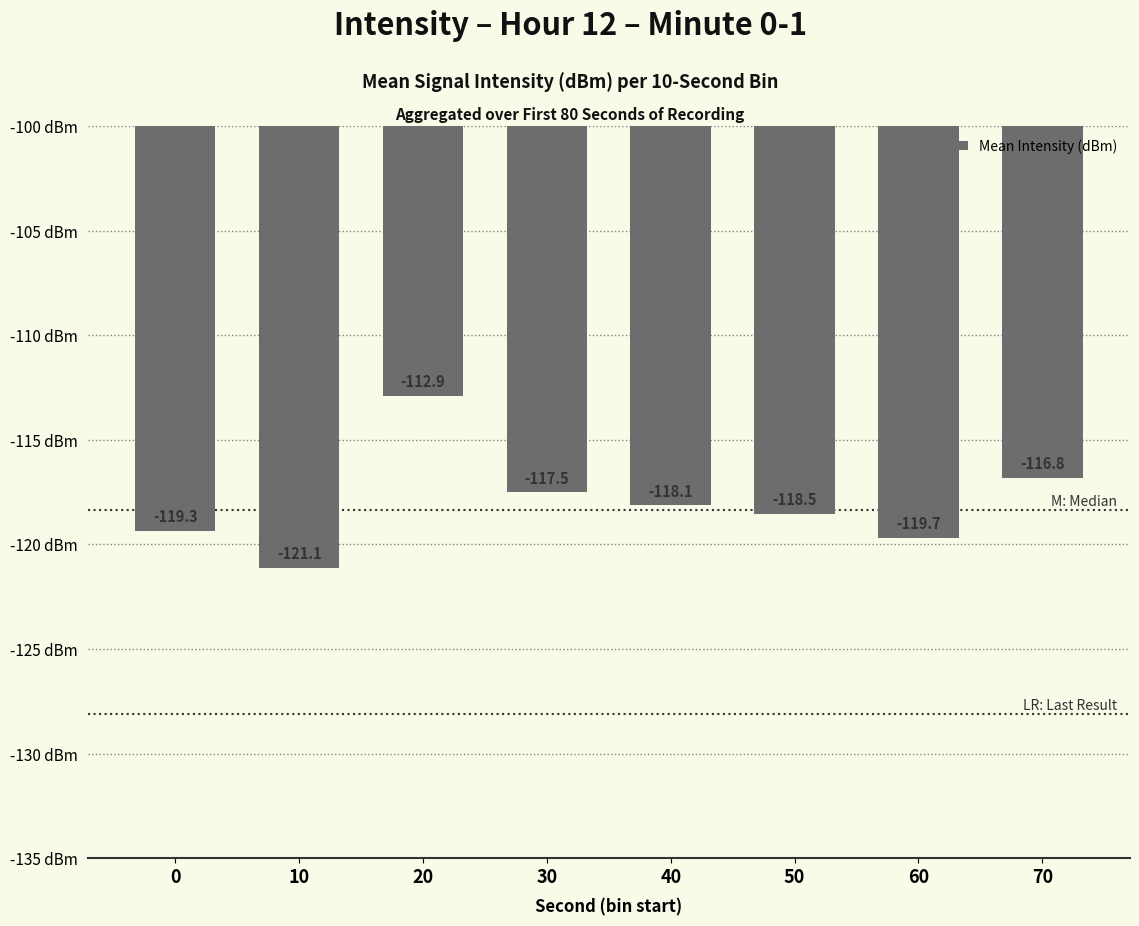

What is the value of the 5th bar from the left?

-118.1